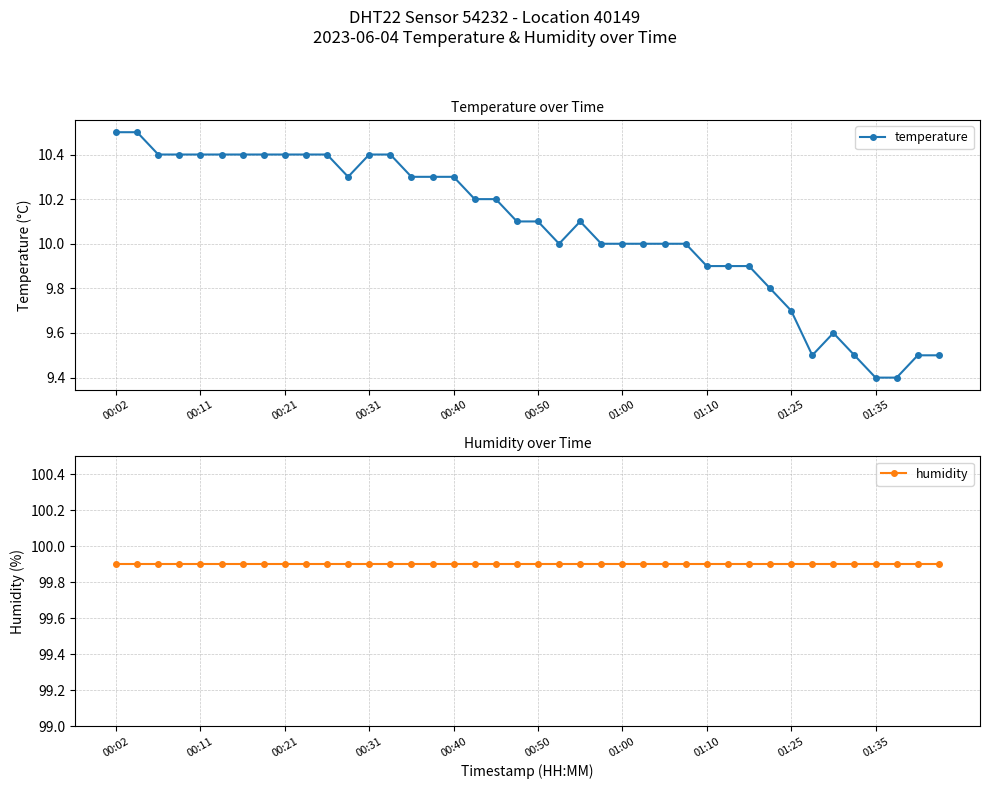

At which label is humidity closest to 99?

00:02